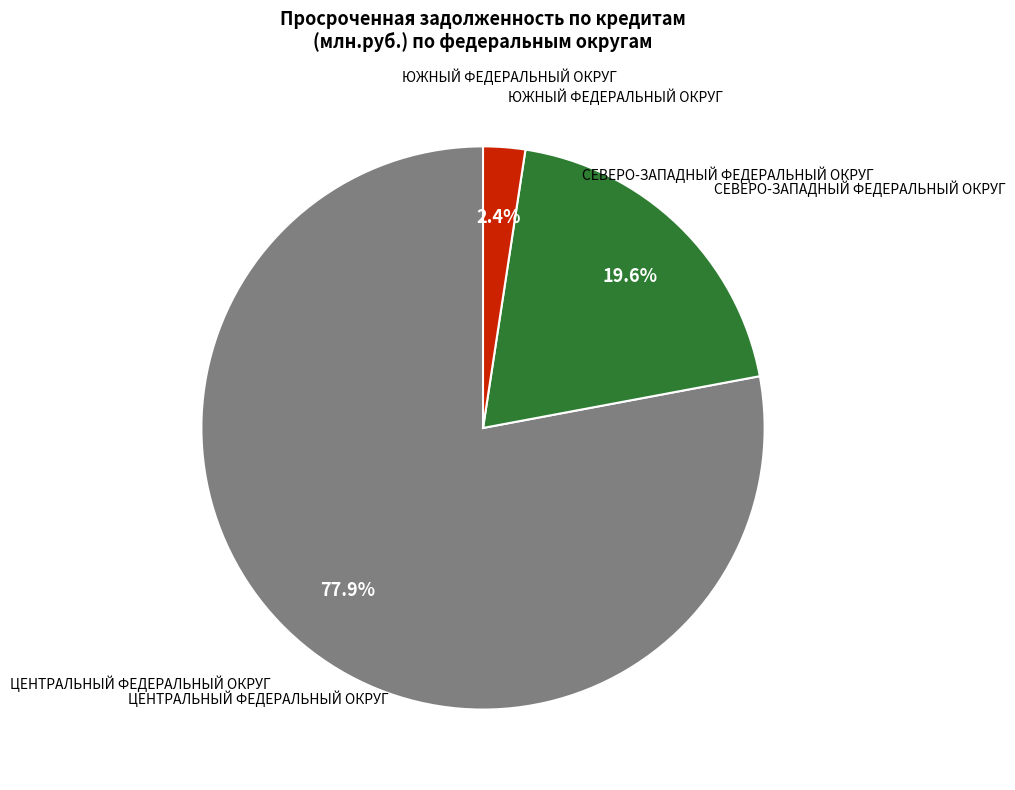

Approximately how many times larger is the value at СЕВЕРО-ЗАПАДНЫЙ ФЕДЕРАЛЬНЫЙ ОКРУГ compared to ЦЕНТРАЛЬНЫЙ ФЕДЕРАЛЬНЫЙ ОКРУГ?

0.3